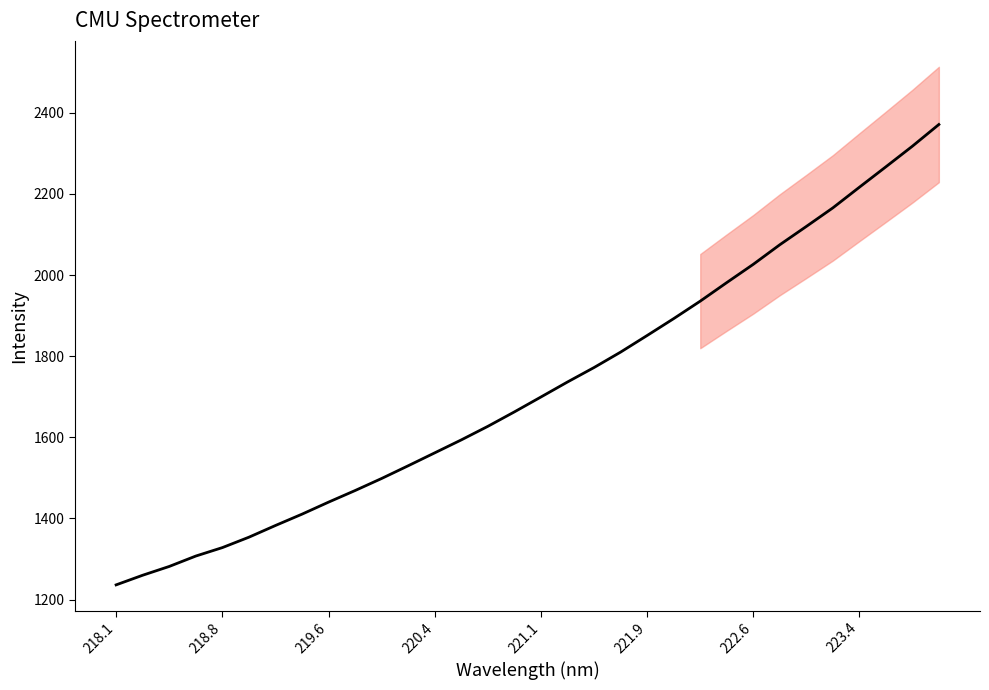

How many values are below 1699?

16